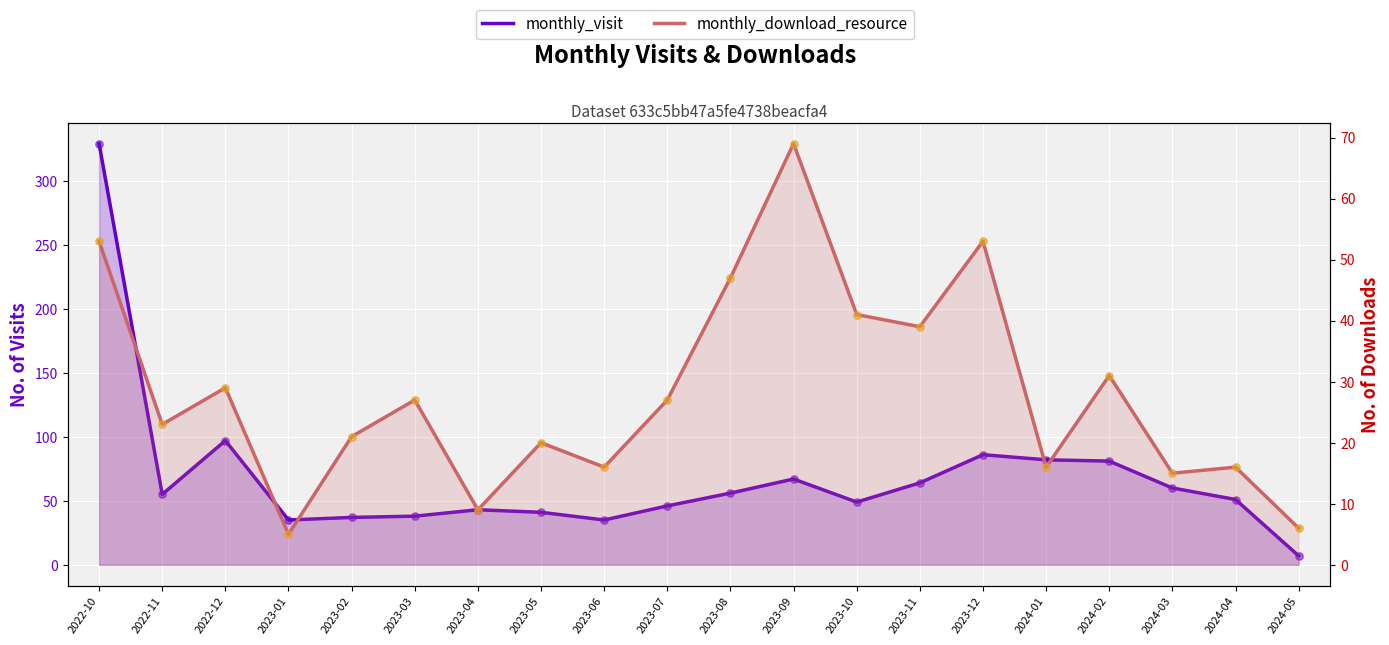

Which series reaches the minimum Y coordinate?

monthly_download_resource